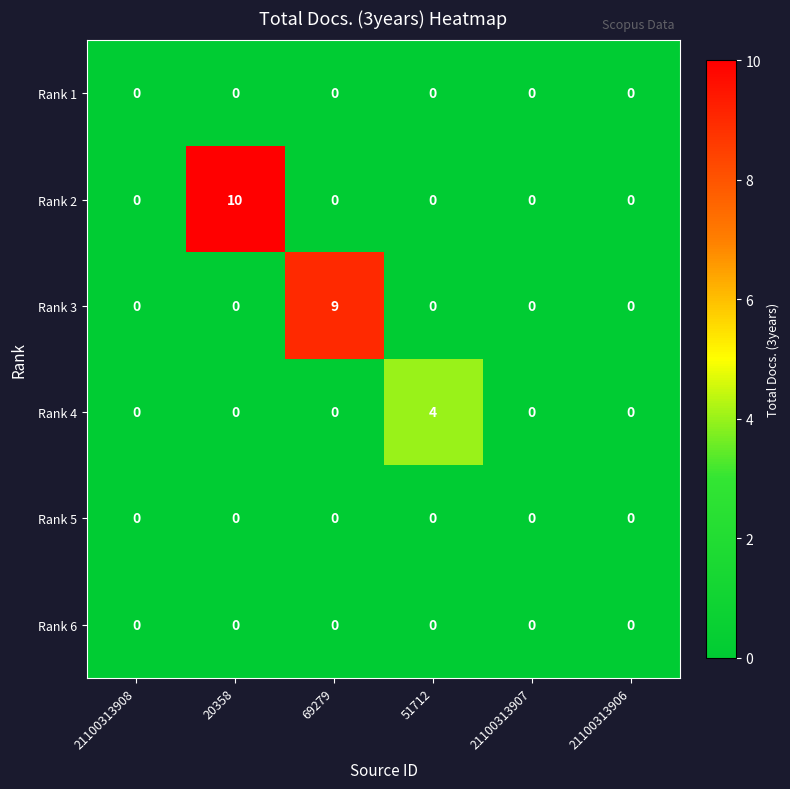

Which category has the highest value in the Rank 2 series?

20358